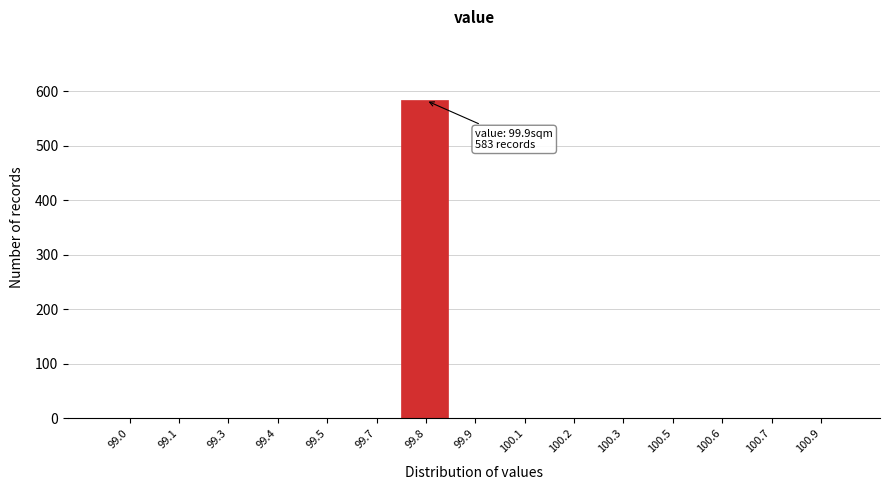

Reading right to left, extract all data points from this chart.

100.9=0	100.7=0	100.6=0	100.5=0	100.3=0	100.2=0	100.1=0	99.9=0	99.8=583	99.7=0	99.5=0	99.4=0	99.3=0	99.1=0	99.0=0